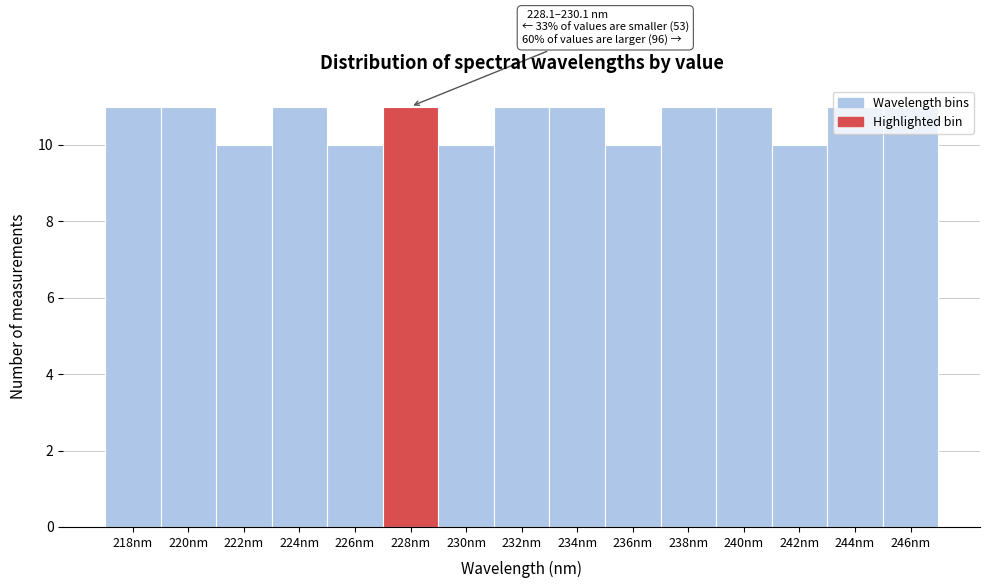

True or false: the data shows 11 at 244nm.

True